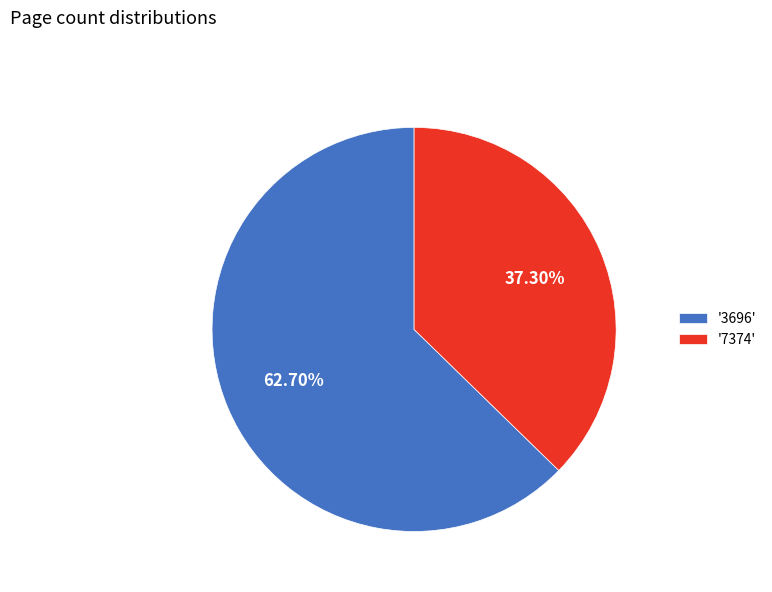

Does '3696' account for over 50% of the chart?

Yes